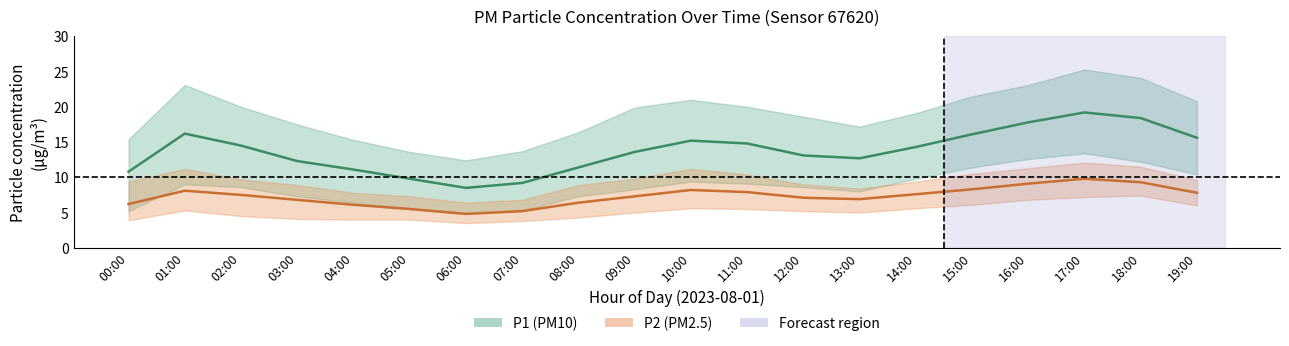

Is this an area chart (filled region under the line)?

No